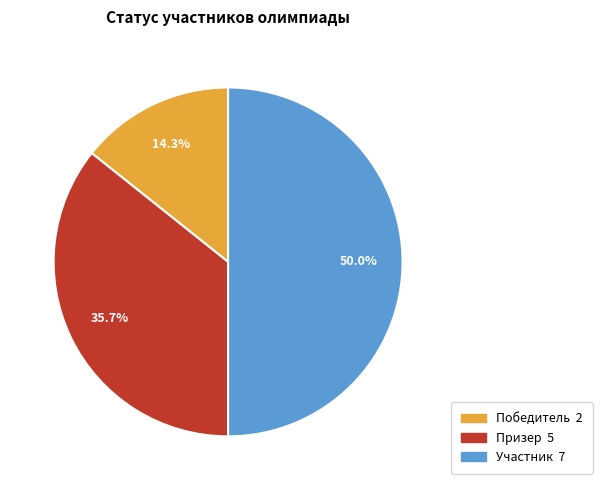

Is Победитель the majority of the pie?

No